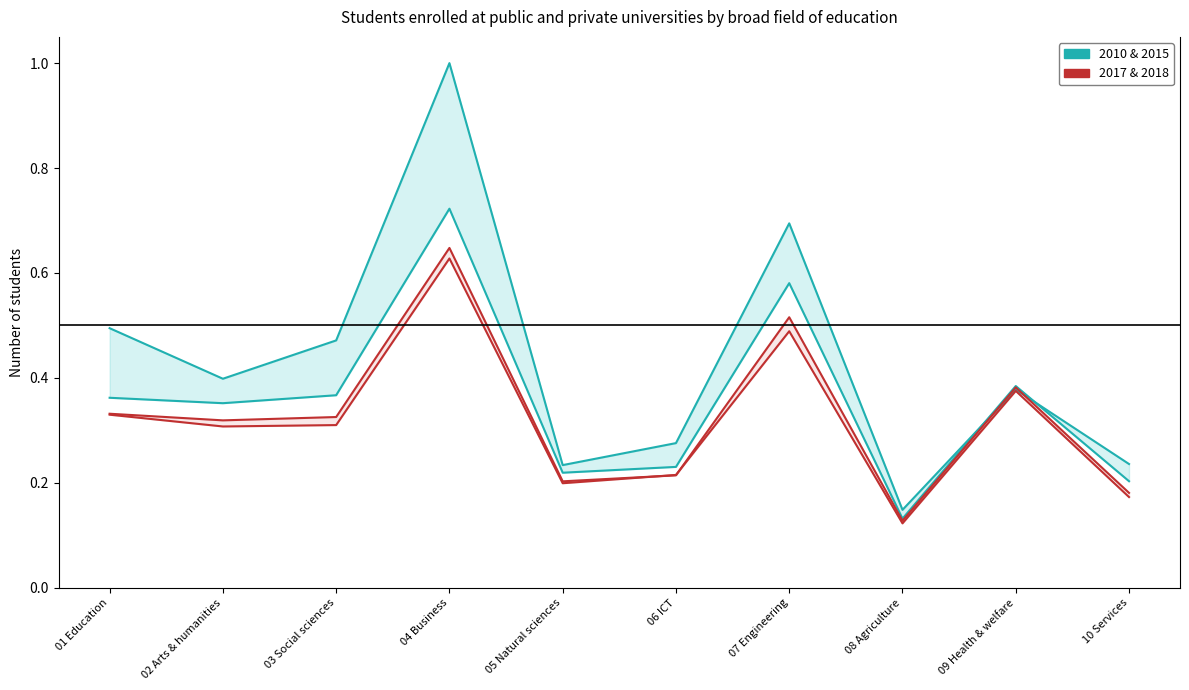

In 2010, how many points are lower than both neighbors (excluding endpoints)?

3